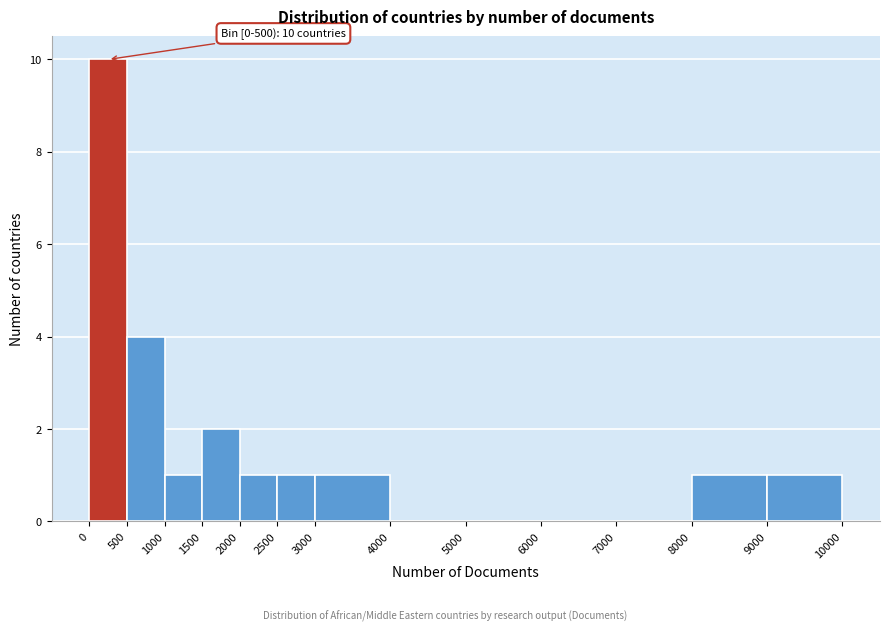

Over which range of the x-axis is the bar tallest?

0 to 500